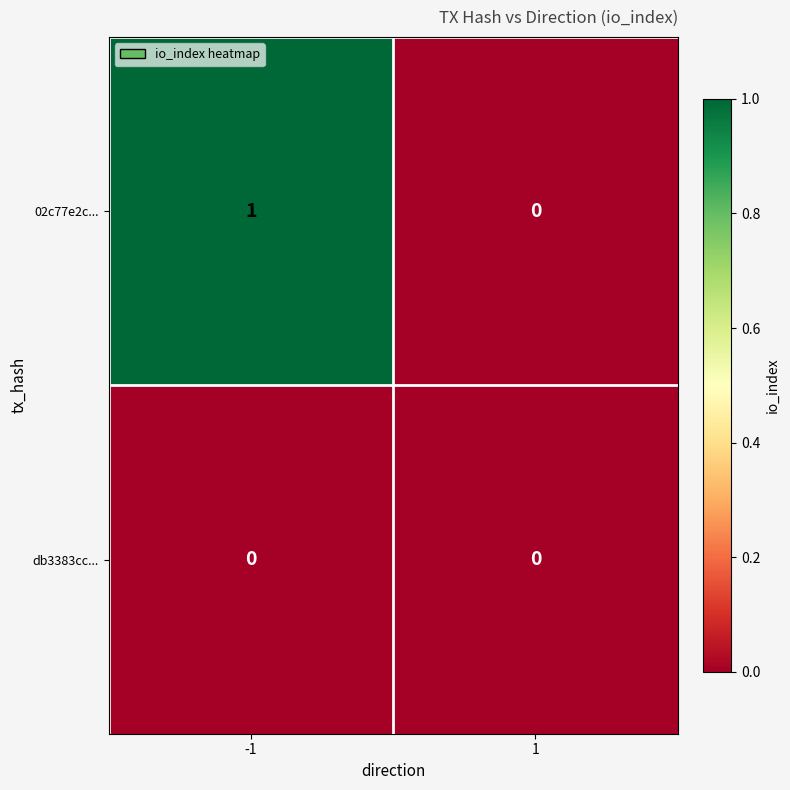

What is the total value across all series at -1?

1